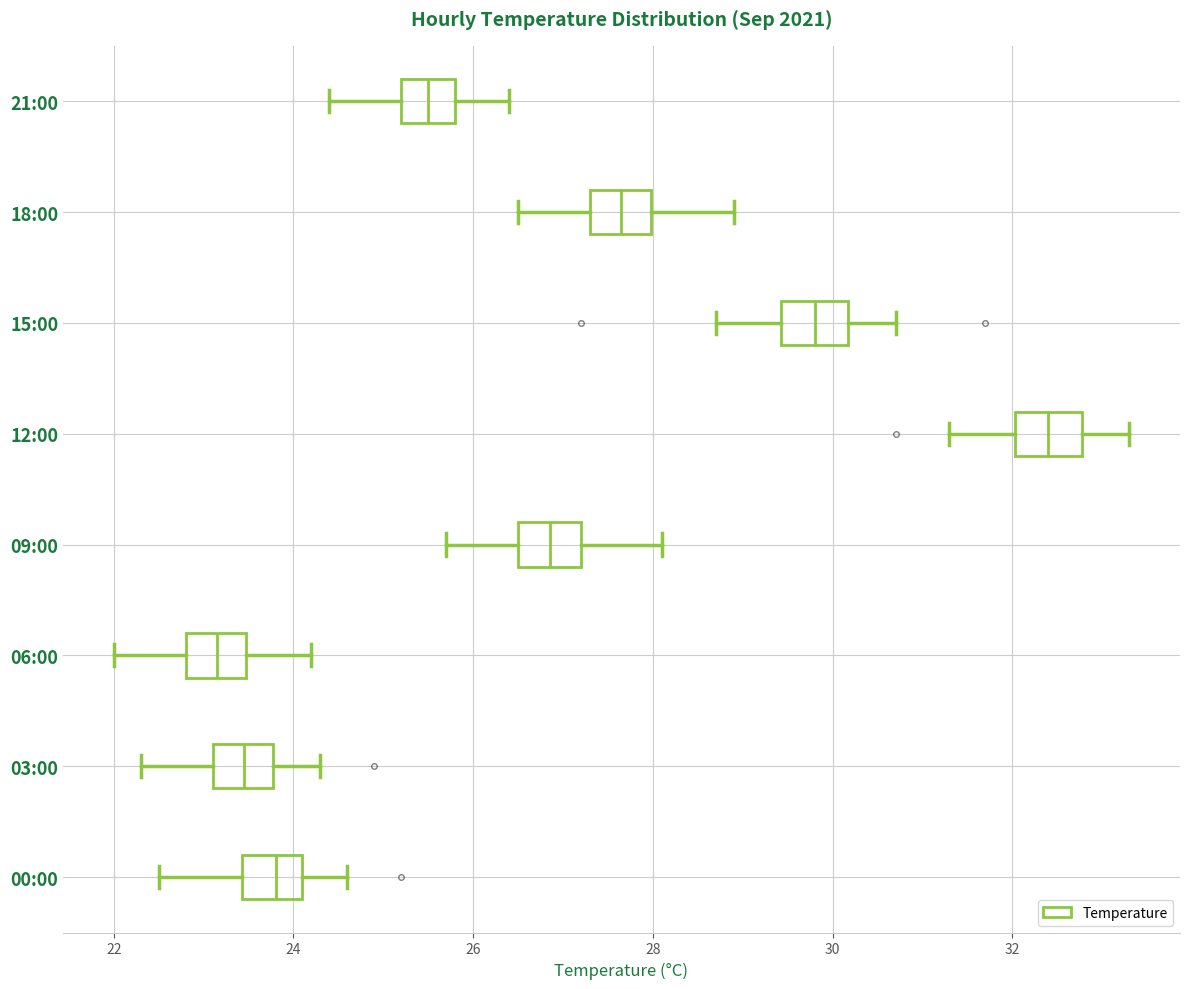

Which box's median line is the furthest to the left?

06:00